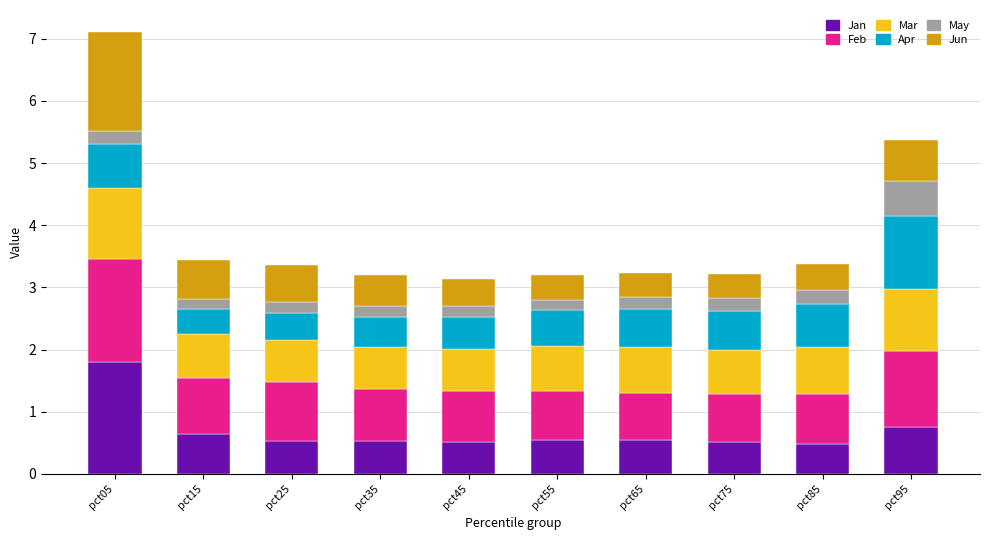

What is the total value across all series at pct15?

3.4